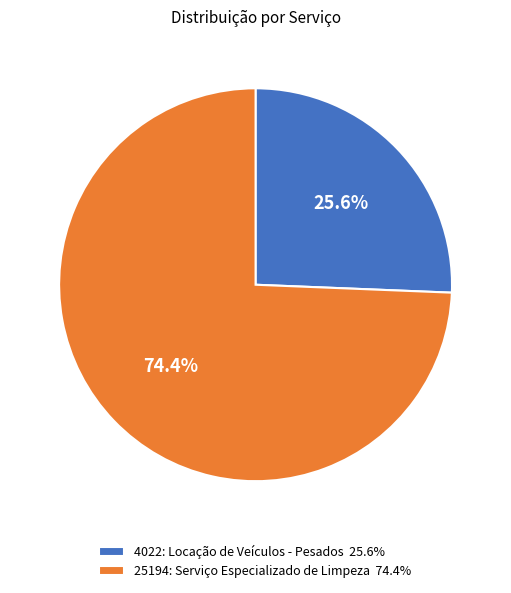

To the nearest percent, what is the difference between the largest and smallest slice percentages?

49%